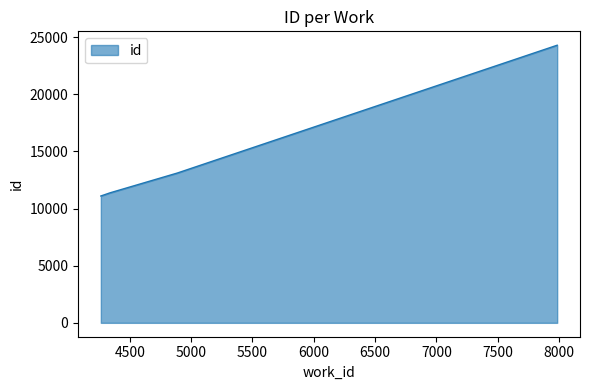

How many series are shown in this chart?

1